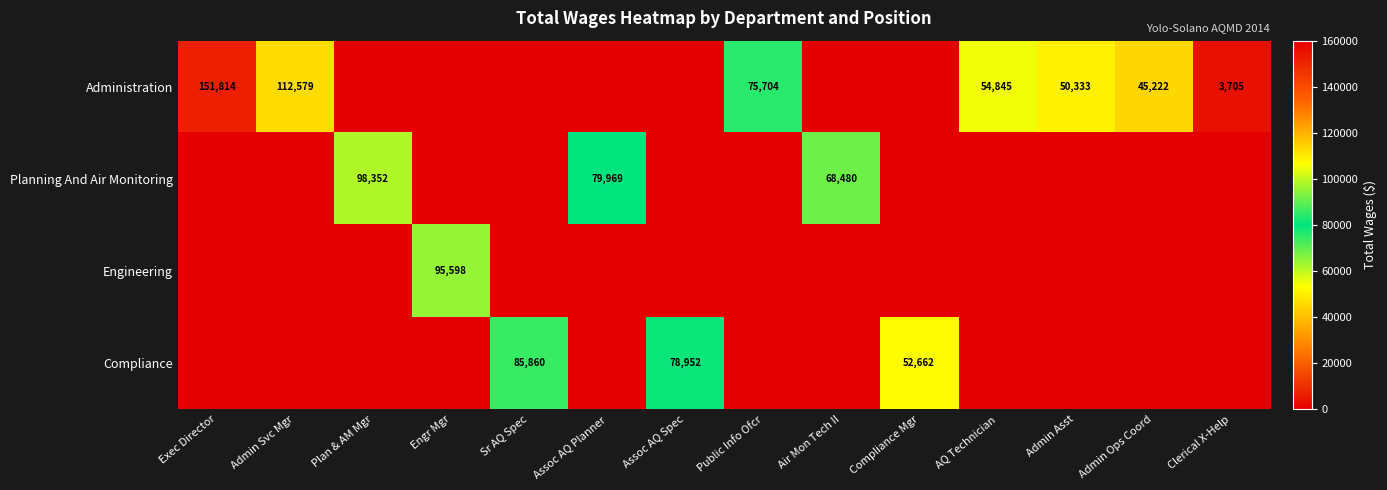

What is the sum of the Administration values at Public Info Ofcr and Clerical X-Help?

79409